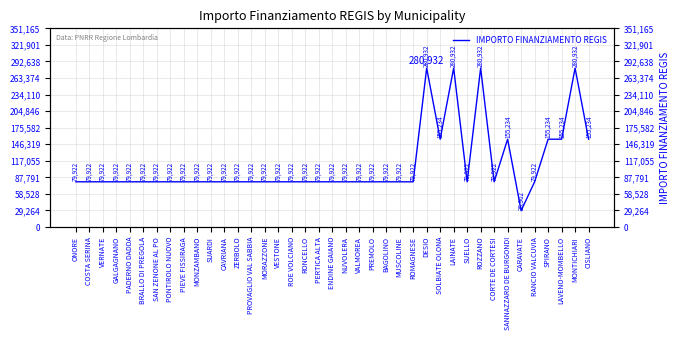

Does the chart have visible grid lines?

Yes